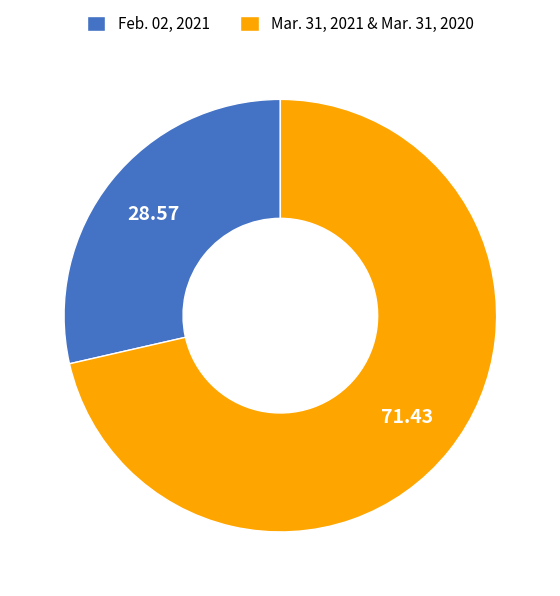

Is the sum of Mar. 31, 2021 & Mar. 31, 2020 and Feb. 02, 2021 greater than half?

Yes